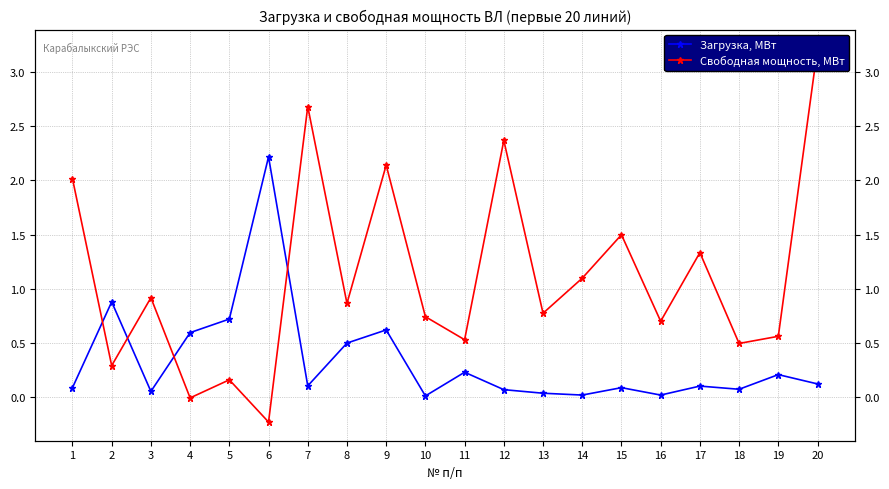

List the labels in order of Свободная мощность, МВт value, smallest first.

6, 4, 5, 2, 18, 11, 19, 16, 10, 13, 8, 3, 14, 17, 15, 1, 9, 12, 7, 20